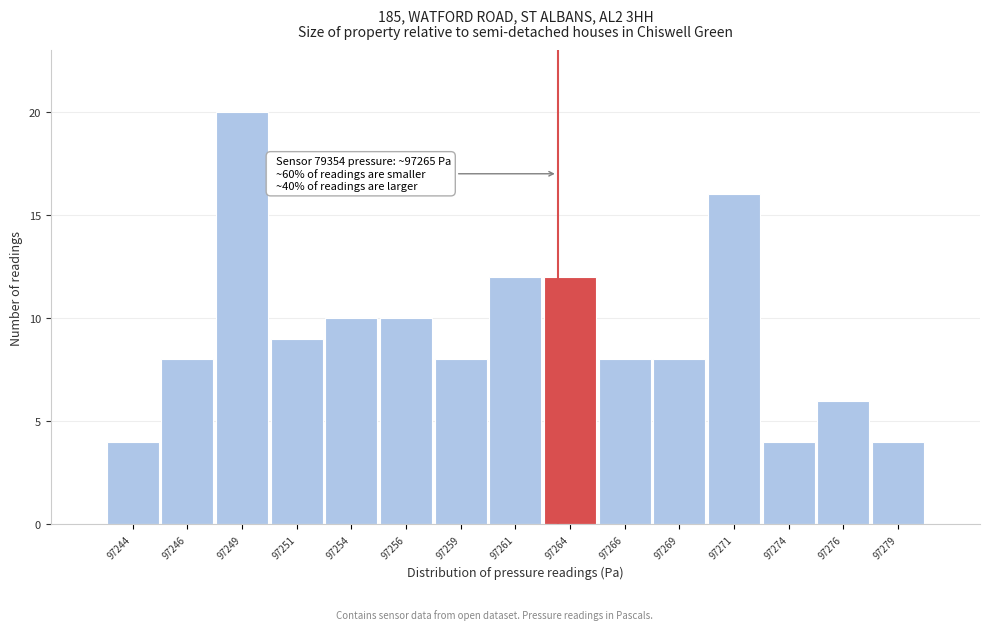

Reading left to right, extract all data points from this chart.

97244=4	97246=8	97249=20	97251=9	97254=10	97256=10	97259=8	97261=12	97264=12	97266=8	97269=8	97271=16	97274=4	97276=6	97279=4